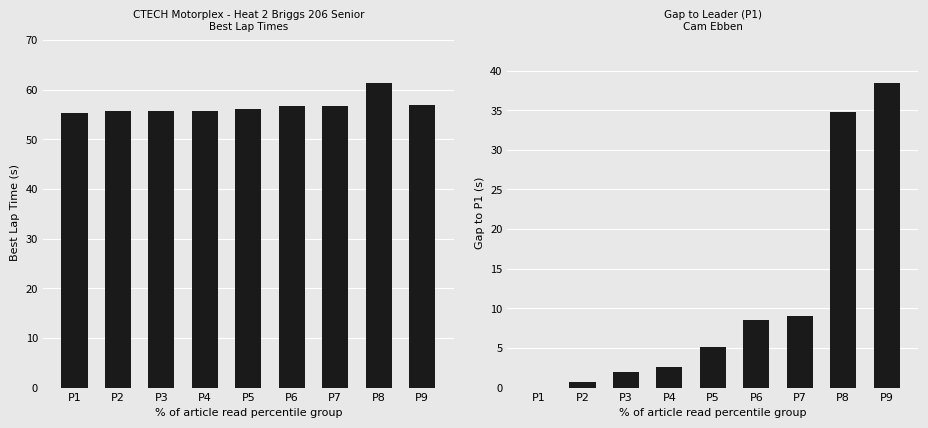

How many values in the Gap to P1 series are below 5?

4